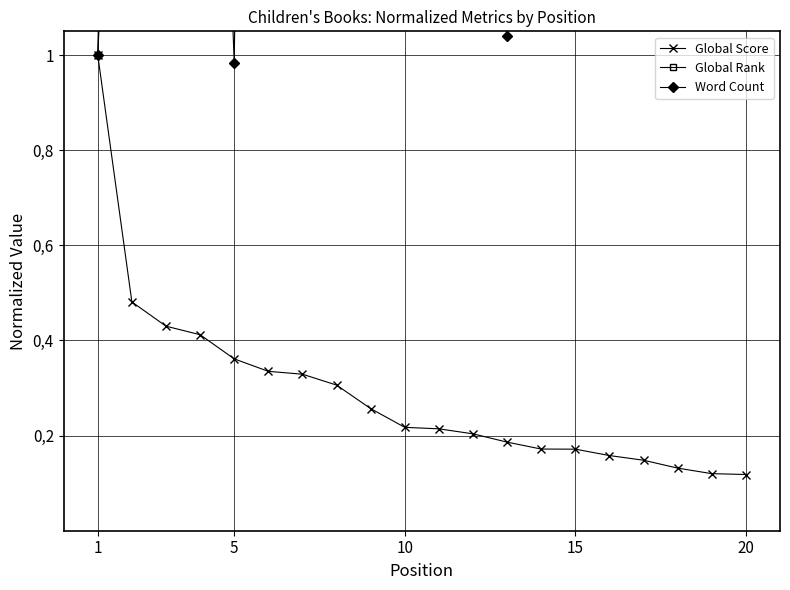

Reading left to right, extract all data points from this chart.

Global Score: 1.0	0.5	0.4	0.4	0.4	0.3	0.3	0.3	0.3	0.2	0.2	0.2	0.2	0.2	0.2	0.2	0.1	0.1	0.1	0.1
Global Rank: 1.0	4.7	5.8	6.1	7.5	8.2	8.6	9.5	12.2	15.4	15.6	16.5	18.3	20.3	20.4	22.5	24.0	28.0	30.8	31.5
Word Count: 1.0	2.5	2.2	2.9	1.0	5.9	3.6	1.5	29.4	1.1	19.7	3.0	1.0	1.9	4.1	1.2	1.8	1.2	1.5	9.7